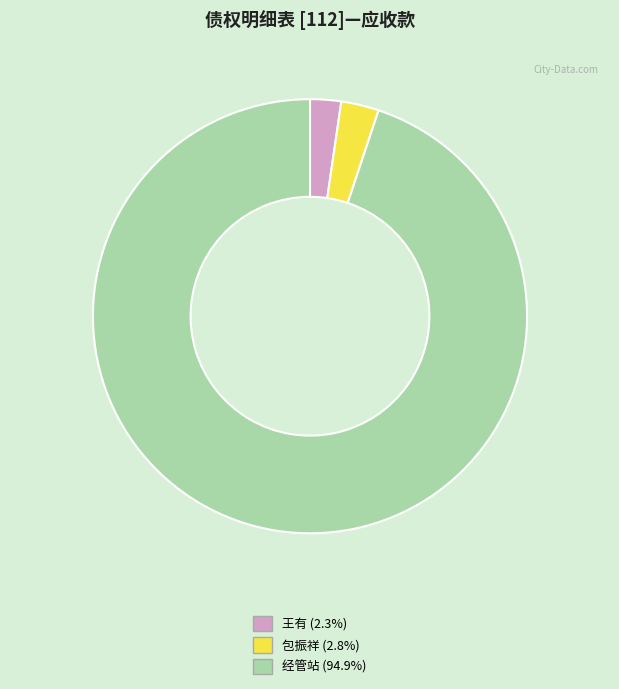

Does 包振祥 represent more than half of the total?

No